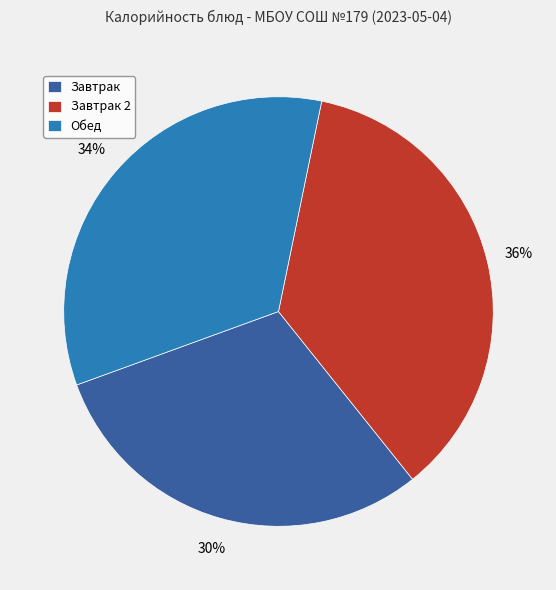

Does any single category account for the majority?

No